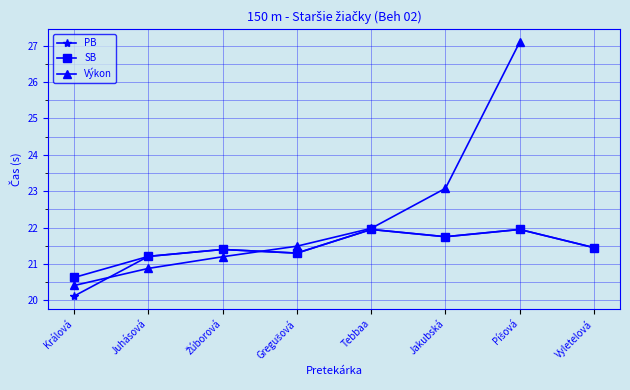

Between Tebbaa and Jakubská, which series saw the biggest shift?

Výkon